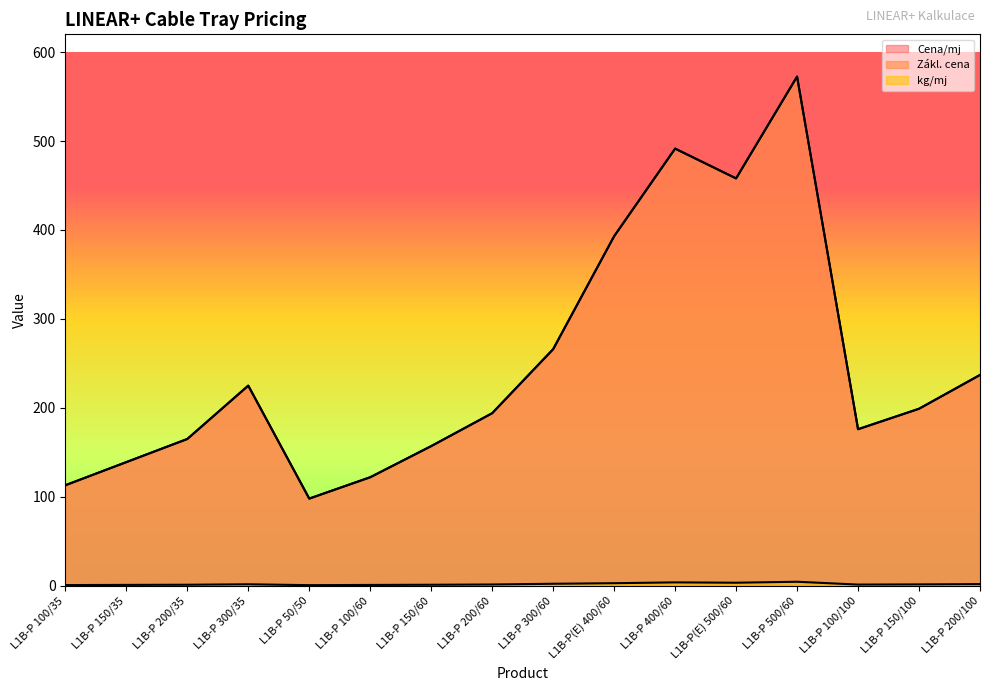

At how many categories does at least one series exceed 388?

4